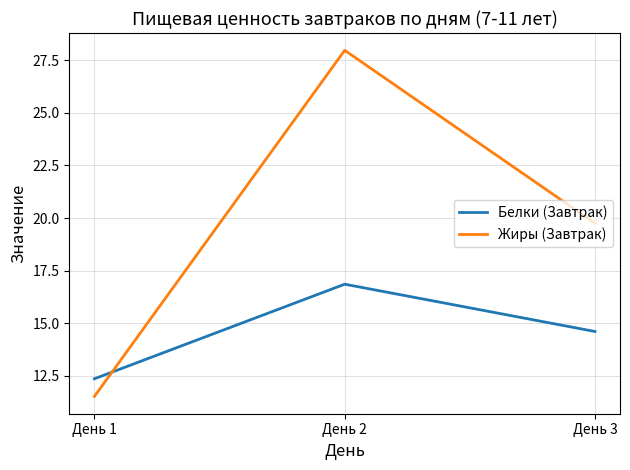

Rank the series by their average value, from highest to lowest.

Жиры (Завтрак), Белки (Завтрак)